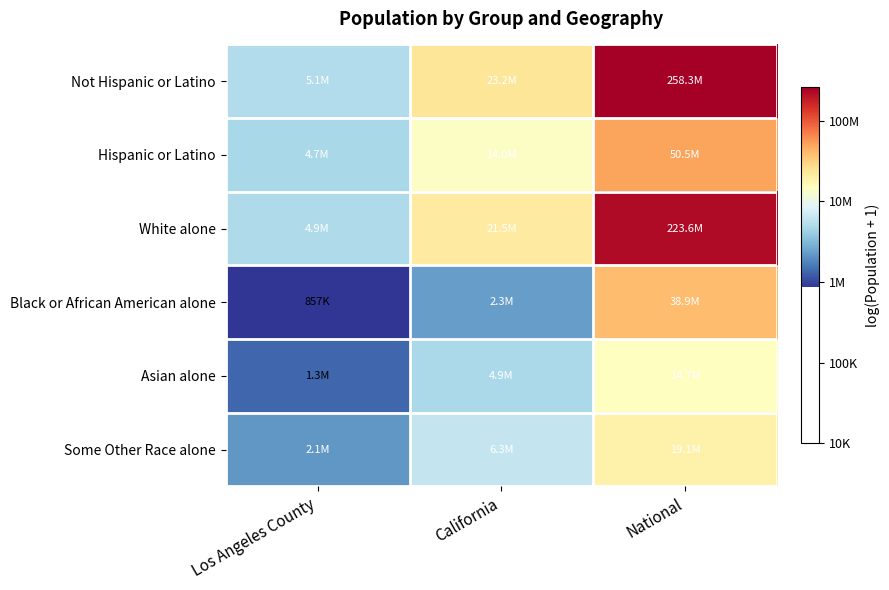

Reading left to right, list all the values displayed in this chart.

Not Hispanic or Latino: Los Angeles County=15.5	California=17.0	National=19.4
Hispanic or Latino: Los Angeles County=15.4	California=16.5	National=17.7
White alone: Los Angeles County=15.4	California=16.9	National=19.2
Black or African American alone: Los Angeles County=13.7	California=14.6	National=17.5
Asian alone: Los Angeles County=14.1	California=15.4	National=16.5
Some Other Race alone: Los Angeles County=14.6	California=15.7	National=16.8